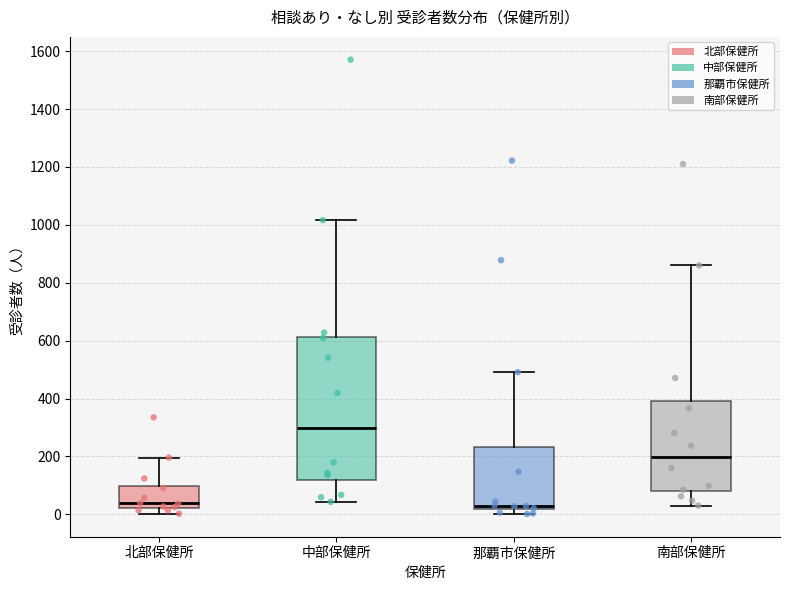

Reading left to right, transcribe this box plot: for each box, give where its median line is, the range the box spans, and where its two whiskers end, as read against the y-axis. The values are not printed on the chart, so give them approximately, as read against the axis.

北部保健所: median 40, box 20 to 100, whiskers 0 to 200
中部保健所: median 300, box 120 to 620, whiskers 40 to 1020
那覇市保健所: median 40, box 20 to 240, whiskers 0 to 500
南部保健所: median 200, box 80 to 400, whiskers 40 to 860